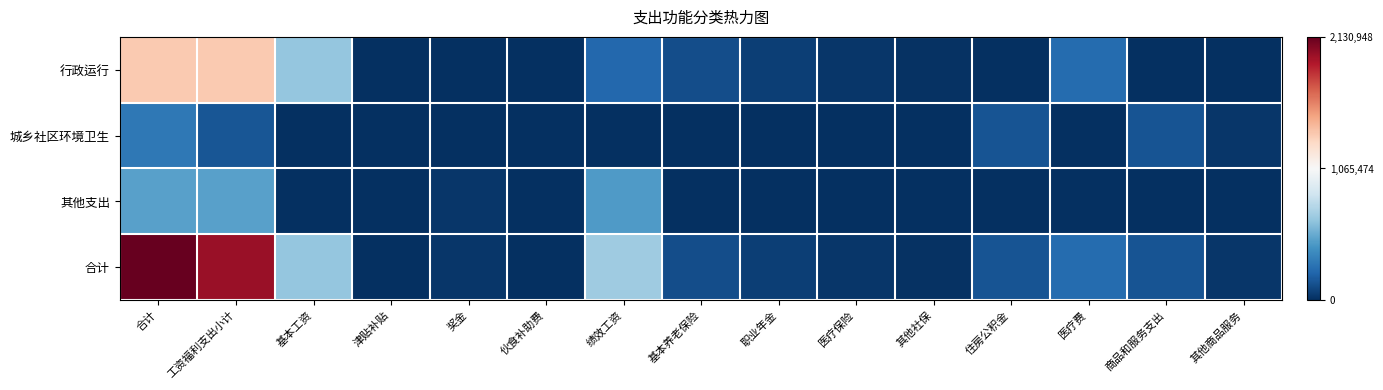

Reading right to left, list all the values displayed in this chart.

行政运行: 其他商品服务=0.0	商品和服务支出=0.0	医疗费=246206.0	住房公积金=0.0	其他社保=10279.9	医疗保险=26599.0	职业年金=60217.0	基本养老保险=120432.6	绩效工资=230000.0	伙食补助费=0.0	奖金=0.0	津贴补贴=0.0	基本工资=649367.7	工资福利支出小计=1343102.1	合计=1343102.1
城乡社区环境卫生: 其他商品服务=31404.0	商品和服务支出=148078.5	医疗费=0.0	住房公积金=146528.9	其他社保=0.0	医疗保险=0.0	职业年金=0.0	基本养老保险=0.0	绩效工资=0.0	伙食补助费=7938.5	奖金=0.0	津贴补贴=0.0	基本工资=0.0	工资福利支出小计=154467.4	合计=302545.9
其他支出: 其他商品服务=0.0	商品和服务支出=0.0	医疗费=0.0	住房公积金=0.0	其他社保=0.0	医疗保险=0.0	职业年金=0.0	基本养老保险=0.0	绩效工资=460000.0	伙食补助费=0.0	奖金=25300.0	津贴补贴=0.0	基本工资=0.0	工资福利支出小计=485300.0	合计=485300.0
合计: 其他商品服务=31404.0	商品和服务支出=148078.5	医疗费=246206.0	住房公积金=146528.9	其他社保=10279.9	医疗保险=26599.0	职业年金=60217.0	基本养老保险=120432.6	绩效工资=690000.0	伙食补助费=7938.5	奖金=25300.0	津贴补贴=0.0	基本工资=649367.7	工资福利支出小计=1982869.5	合计=2130948.0